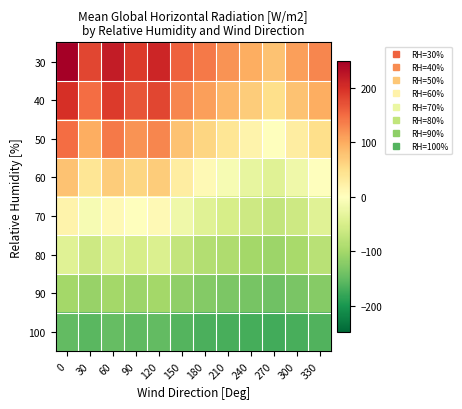

What is the greatest value displayed?

249.1